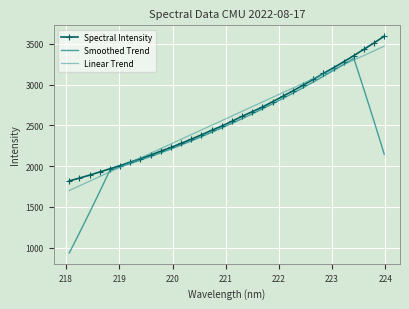

Reading right to left, transcribe all the data shown in this chart.

Spectral Intensity: 3592.4	3510.1	3431.8	3354.7	3277.9	3205.5	3135.3	3062.2	2991.5	2922.5	2855.2	2789.7	2723.9	2667.0	2610.9	2549.6	2491.2	2438.4	2383.1	2330.9	2278.3	2229.8	2183.7	2136.0	2092.6	2049.3	2006.9	1967.4	1928.7	1889.8	1853.8	1818.6
Smoothed Trend: 2145.9	2546.5	2938.5	3321.2	3246.1	3172.7	3100.6	3030.0	2960.7	2893.4	2827.9	2763.8	2701.3	2640.7	2581.7	2524.4	2468.7	2414.0	2360.6	2308.9	2259.1	2210.5	2163.4	2118.0	2074.3	2031.8	1990.5	1950.9	1689.3	1433.1	1182.3	936.4
Linear Trend: 3470.4	3413.5	3356.4	3299.5	3242.4	3185.4	3128.4	3071.4	3014.3	2957.3	2900.3	2843.2	2786.1	2729.1	2672.0	2615.0	2557.9	2500.8	2443.7	2386.6	2329.6	2272.4	2215.3	2158.2	2101.1	2044.0	1986.9	1929.8	1872.6	1815.5	1758.3	1701.2